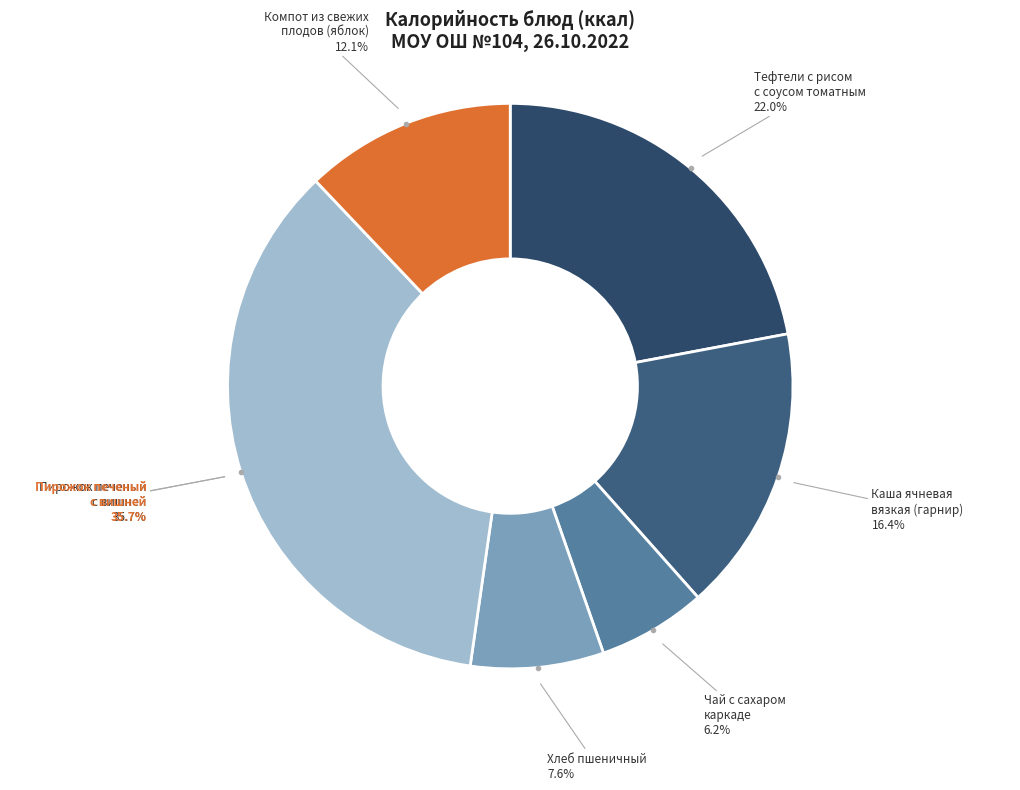

What is the largest slice in the pie chart?

Пирожок печеный
с вишней